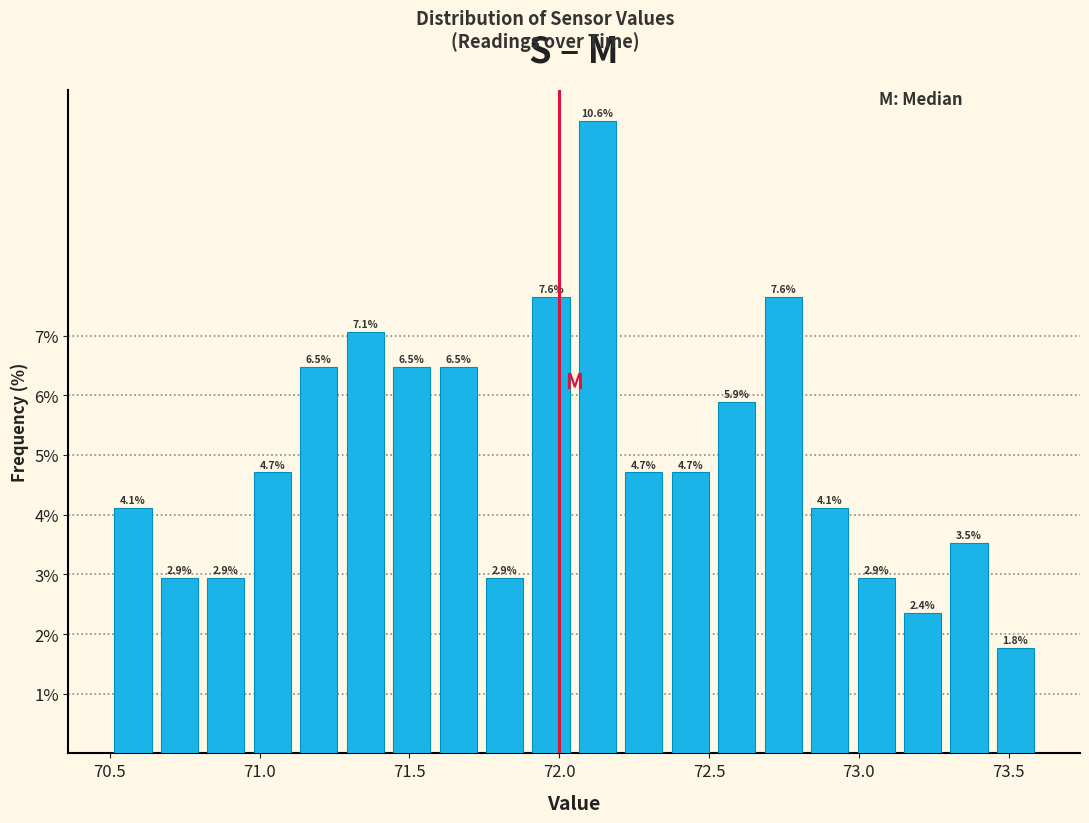

Read against the x-axis, roughly where is the centre of the tallest bar?

72.15